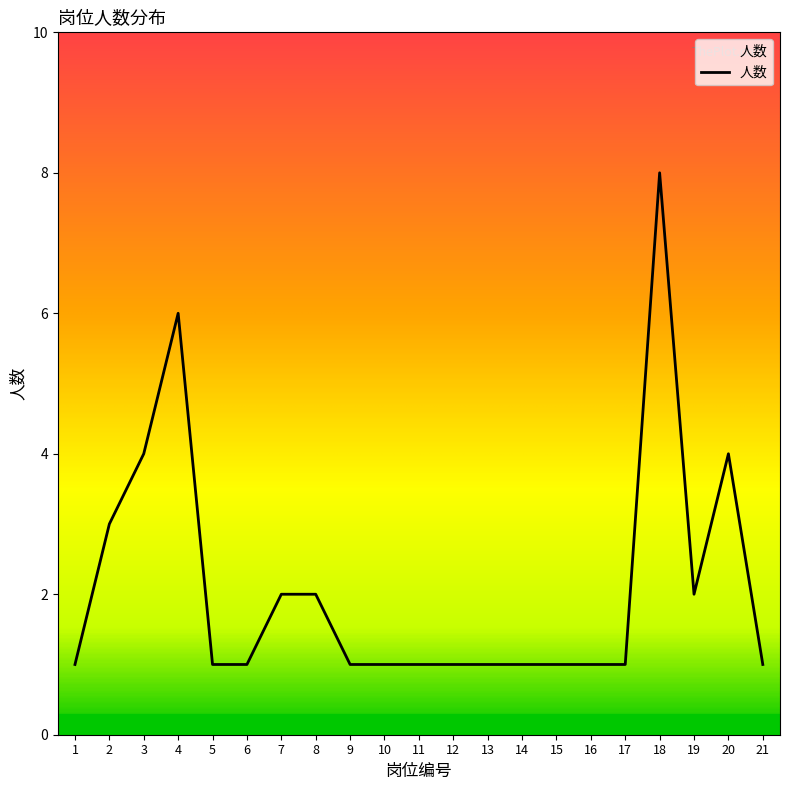

How many lines are shown in the chart?

1